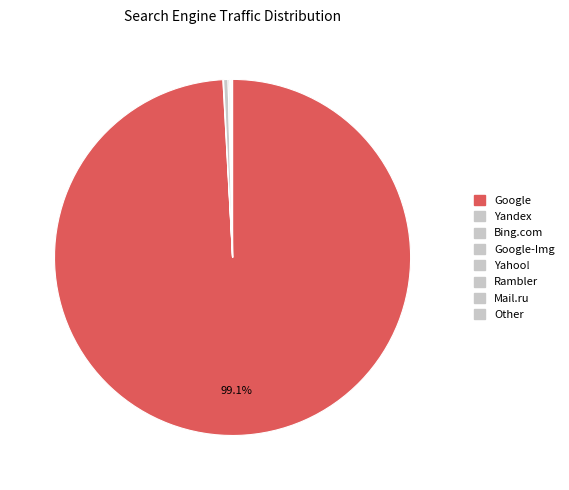

What is the largest slice in the pie chart?

Google